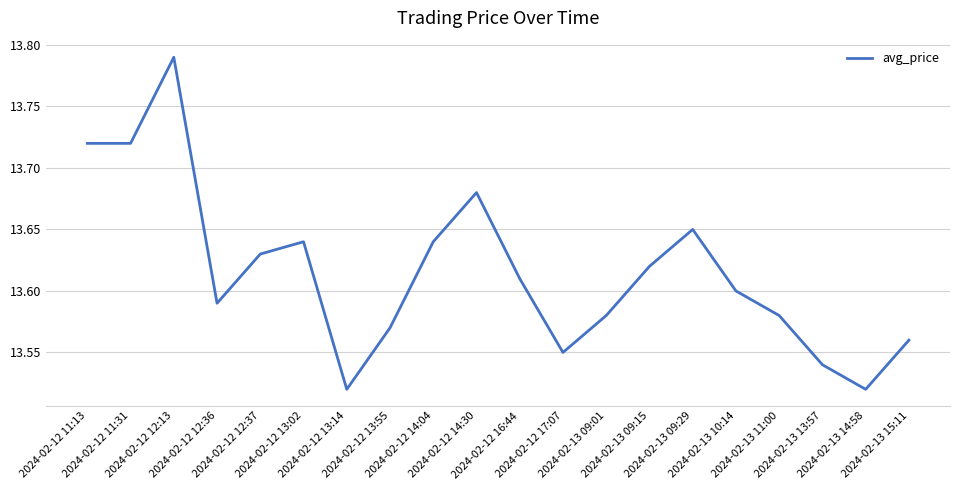

Between 2024-02-12 14:30 and 2024-02-12 12:36, which is larger?

2024-02-12 14:30